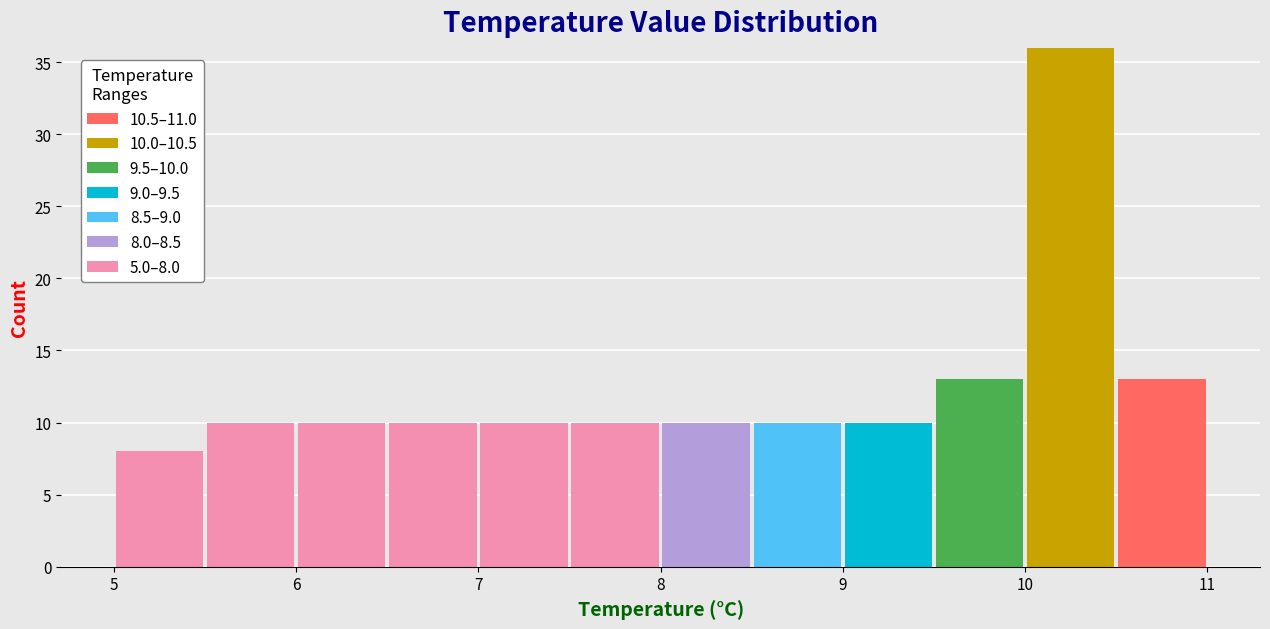

Which range on the x-axis has the tallest stacked bar (by total height)?

10.0 to 10.5